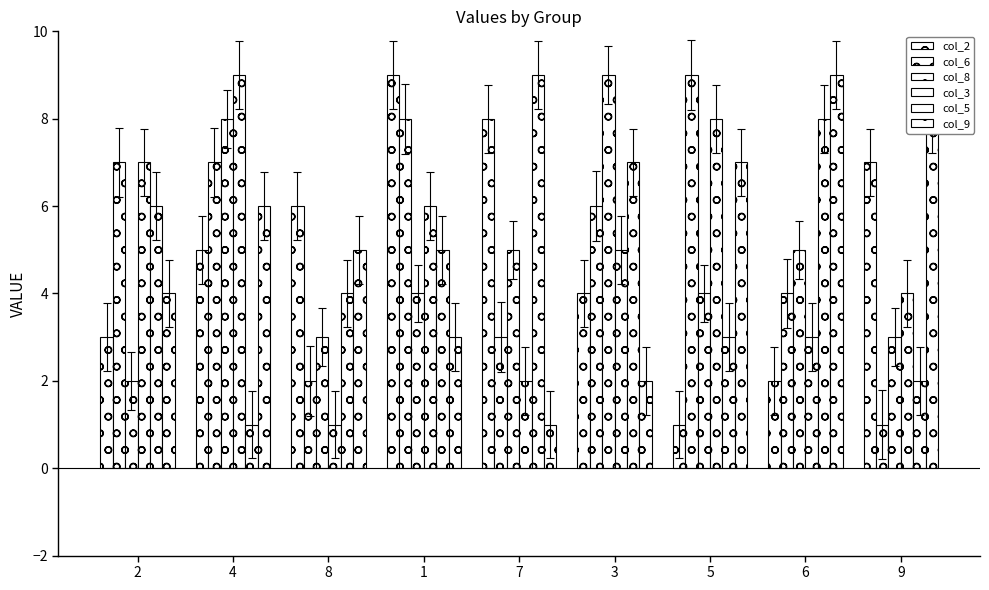

At which category is the sum across all series the highest?

4